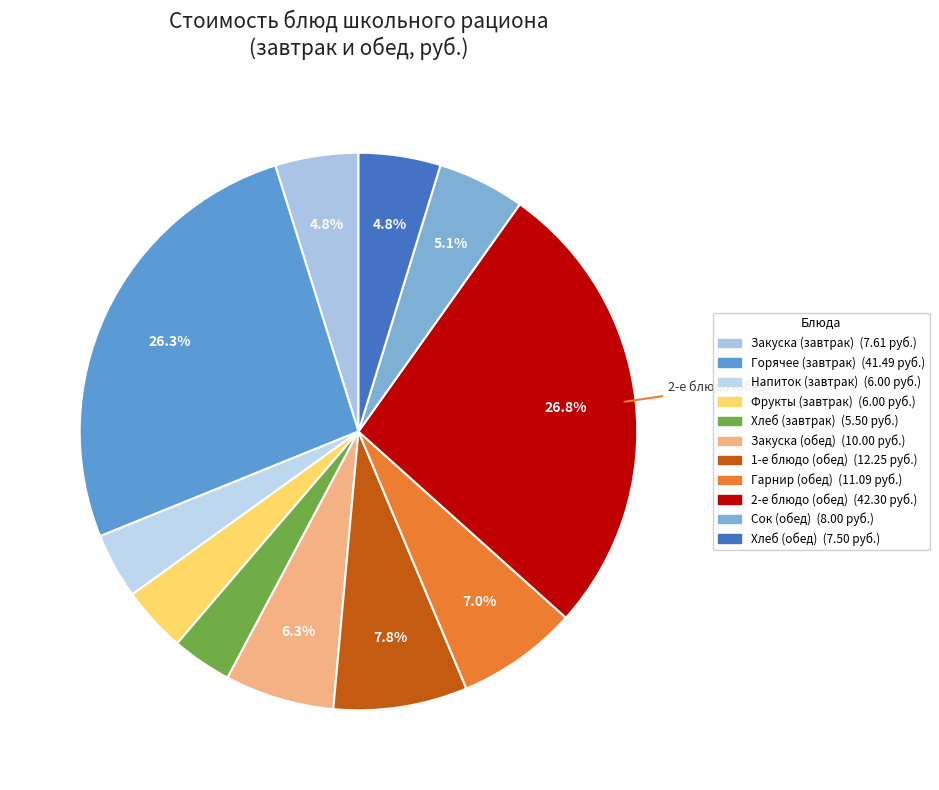

How many slices are in this pie chart?

11